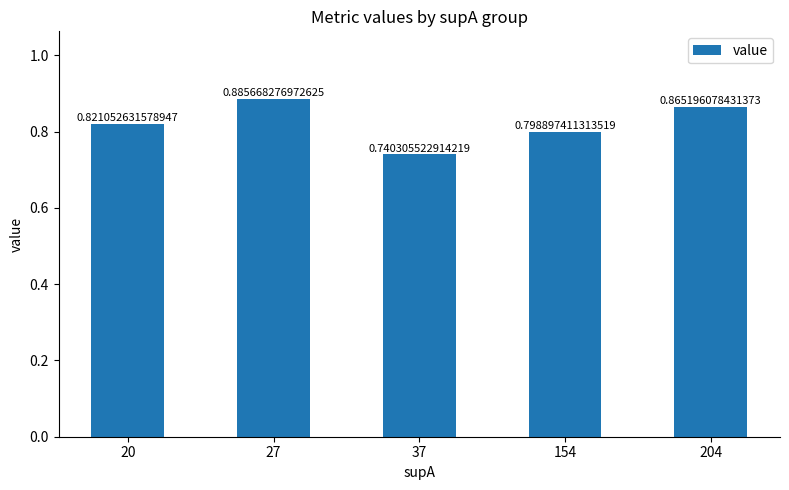

List the labels in order of value, largest first.

27, 204, 20, 154, 37